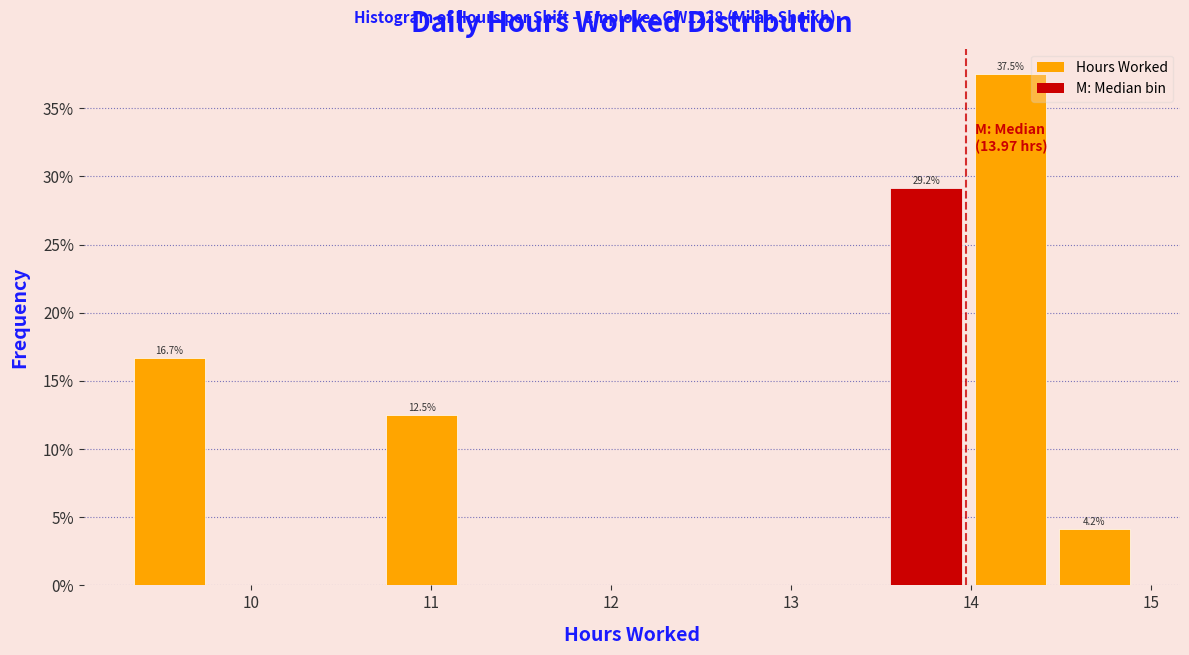

Over which range of the x-axis is the bar tallest?

14.0 to 14.5